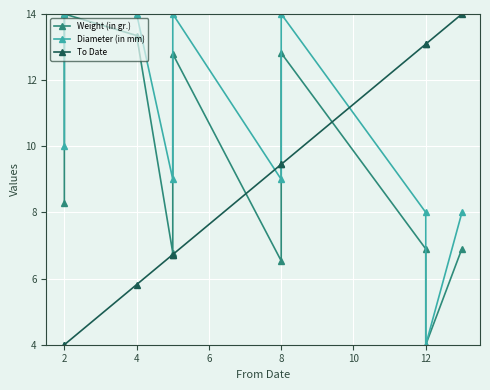

Rank the series by their average value, from lowest to highest.

To Date, Weight (in gr.), Diameter (in mm)